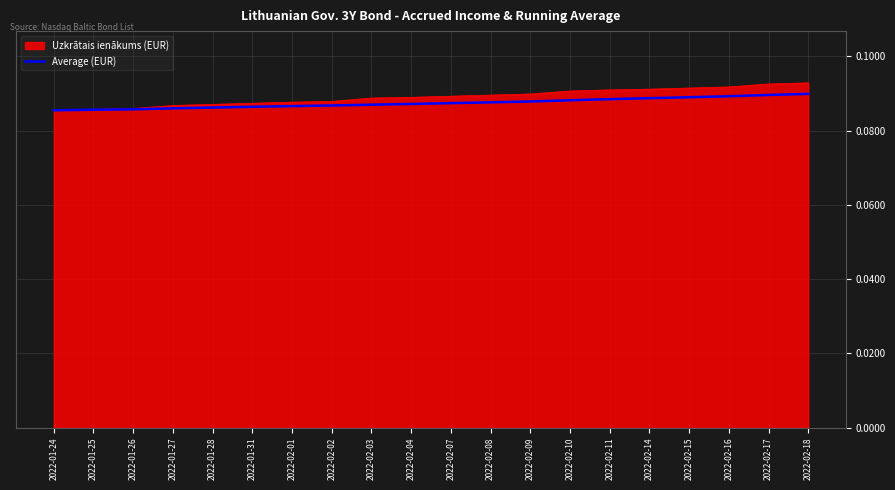

Is it true that Uzkrātais ienākums (EUR) equals 0.2 at 2022-02-17?

False